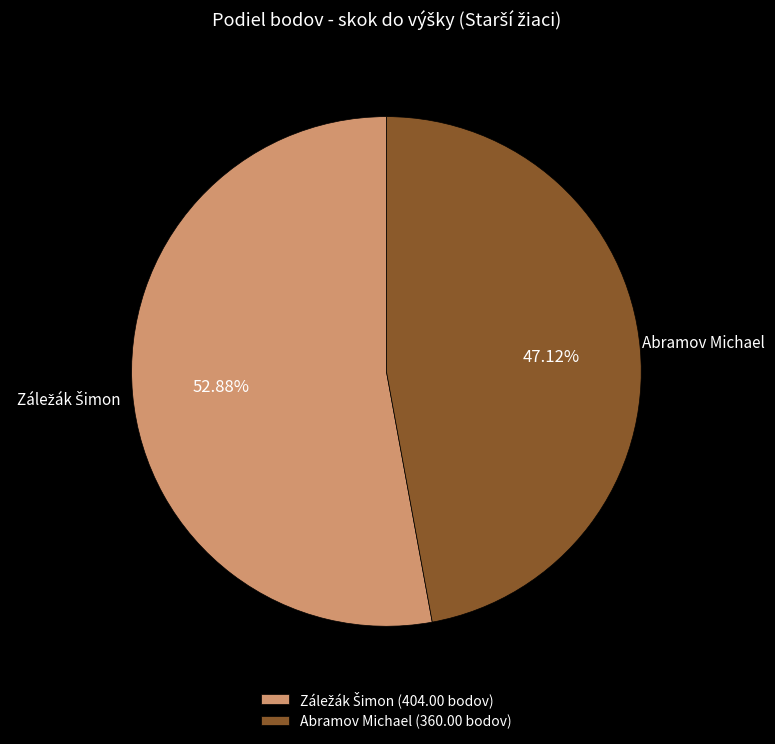

To the nearest percent, what is the average slice percentage?

50%